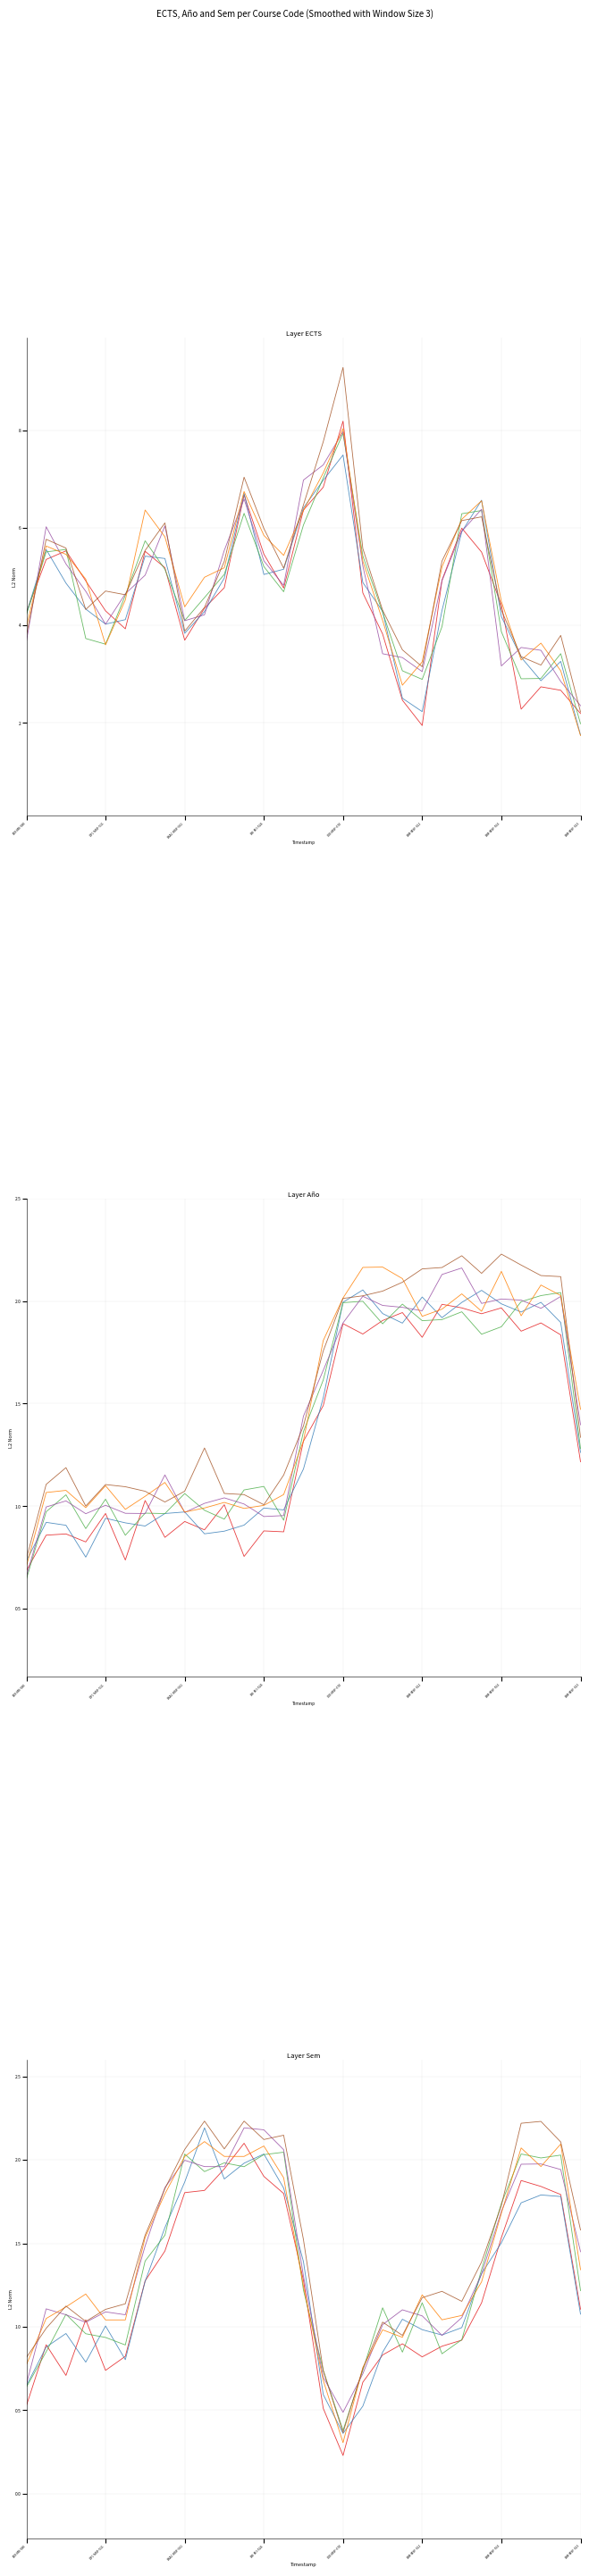

At which label is head_1 closest to 1?

XXX-MSF-670